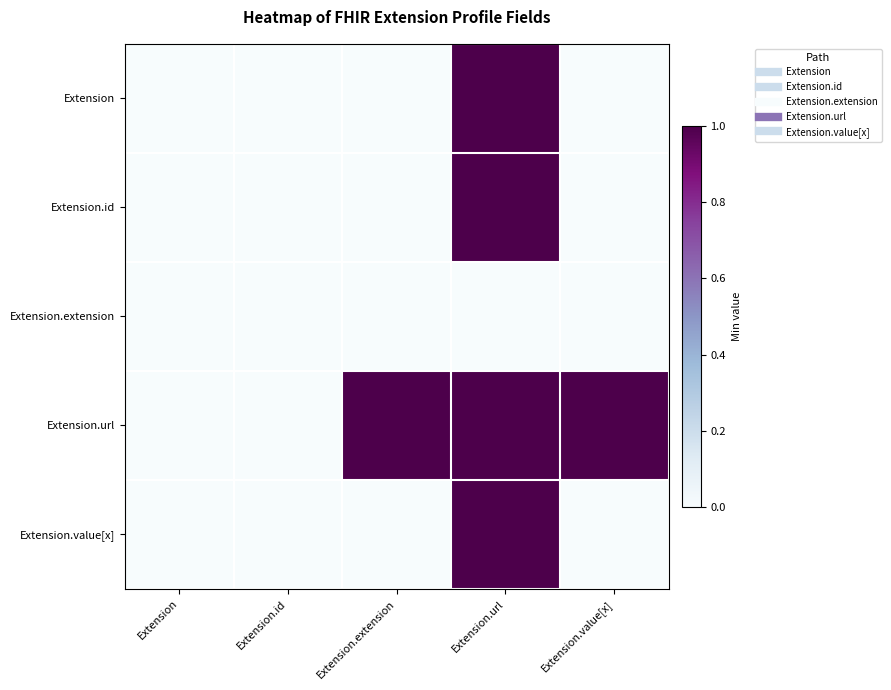

Reading right to left, what are all the values shown in this chart?

Extension: Extension.value[x]=0	Extension.url=1	Extension.extension=0	Extension.id=0	Extension=0
Extension.id: Extension.value[x]=0	Extension.url=1	Extension.extension=0	Extension.id=0	Extension=0
Extension.extension: Extension.value[x]=0	Extension.url=0	Extension.extension=0	Extension.id=0	Extension=0
Extension.url: Extension.value[x]=1	Extension.url=1	Extension.extension=1	Extension.id=0	Extension=0
Extension.value[x]: Extension.value[x]=0	Extension.url=1	Extension.extension=0	Extension.id=0	Extension=0